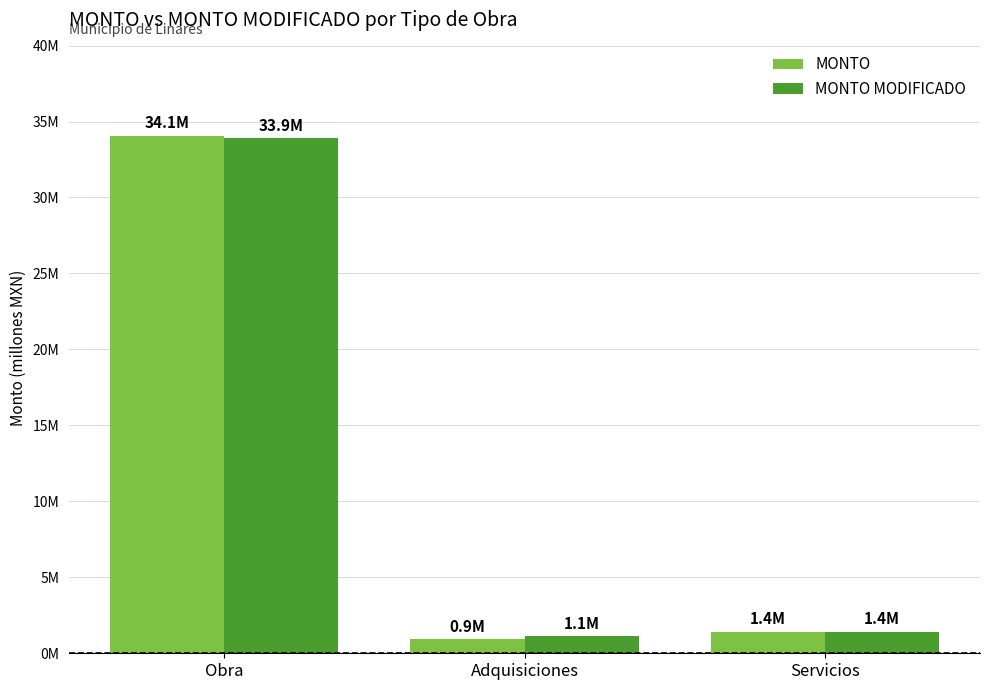

Which series has the widest spread of values?

MONTO